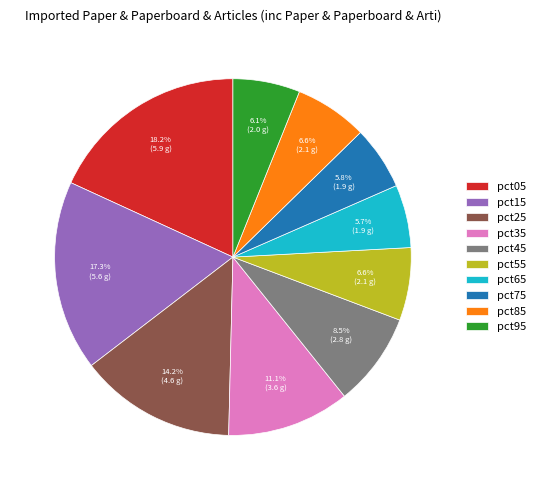

What percentage is the pct15 slice, to the nearest percent?

17%